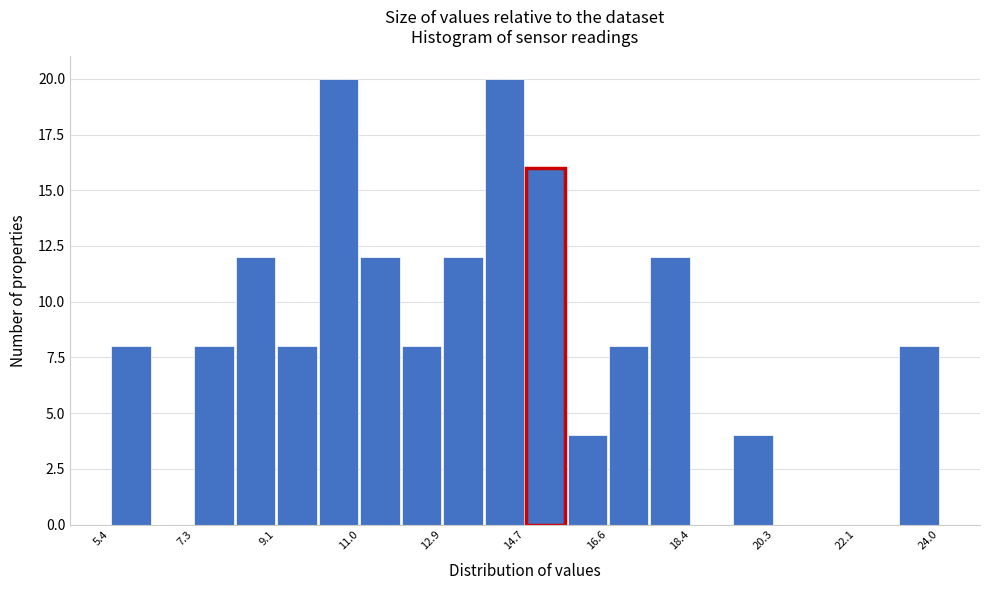

Reading left to right, list every bar in this chart as the range it spans on the x-axis followed by its height. Neither the bar edges nor the heights are printed on the chart, so give them approximately, as read against the axes.

5.4 to 6.4: 8
6.4 to 7.2: 0
7.2 to 8.2: 8
8.2 to 9.2: 12
9.2 to 10.0: 8
10.0 to 11.0: 20
11.0 to 12.0: 12
12.0 to 12.8: 8
12.8 to 13.8: 12
13.8 to 14.8: 20
14.8 to 15.6: 16
15.6 to 16.6: 4
16.6 to 17.6: 8
17.6 to 18.4: 12
18.4 to 19.4: 0
19.4 to 20.2: 4
20.2 to 21.2: 0
21.2 to 22.2: 0
22.2 to 23.0: 0
23.0 to 24.0: 8